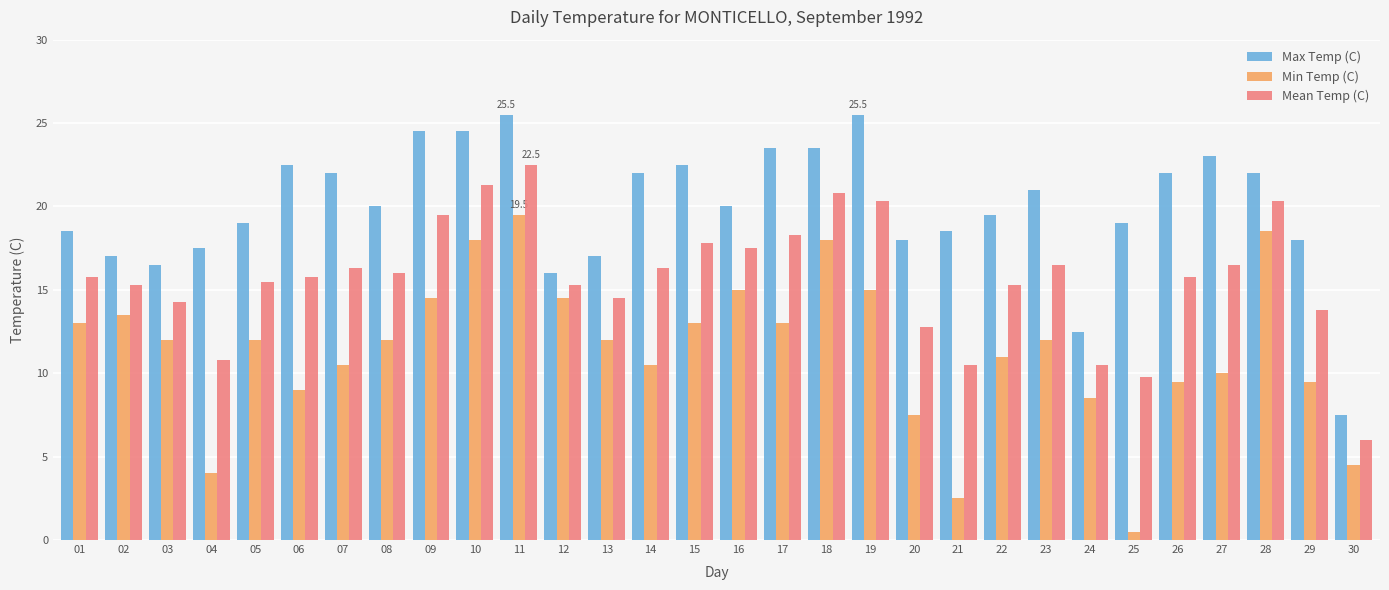

The Min Temp (C) series shows 4.4 at 15. True or false?

False